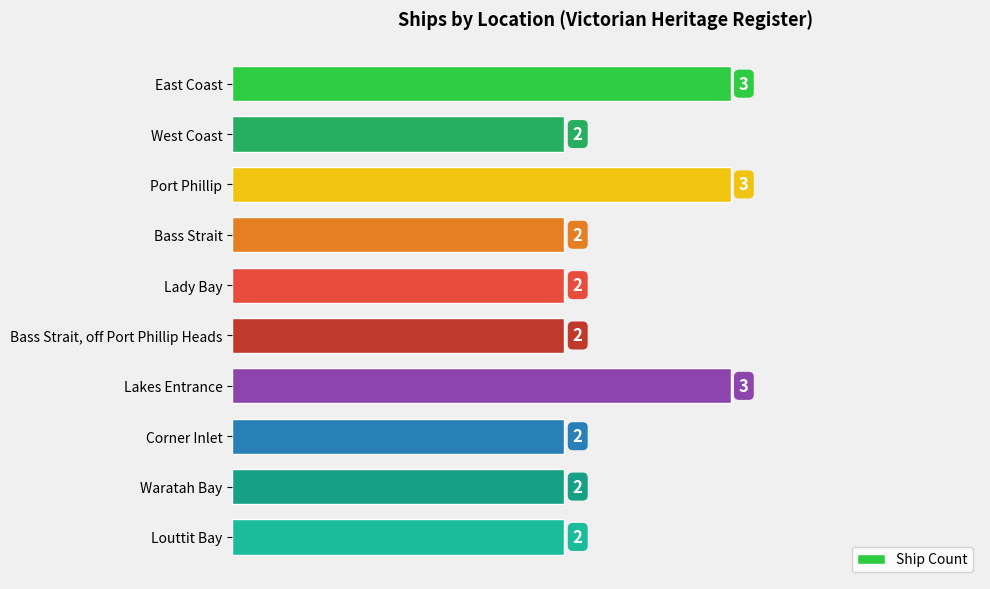

Approximately how many times larger is the value at Bass Strait, off Port Phillip Heads compared to East Coast?

0.7